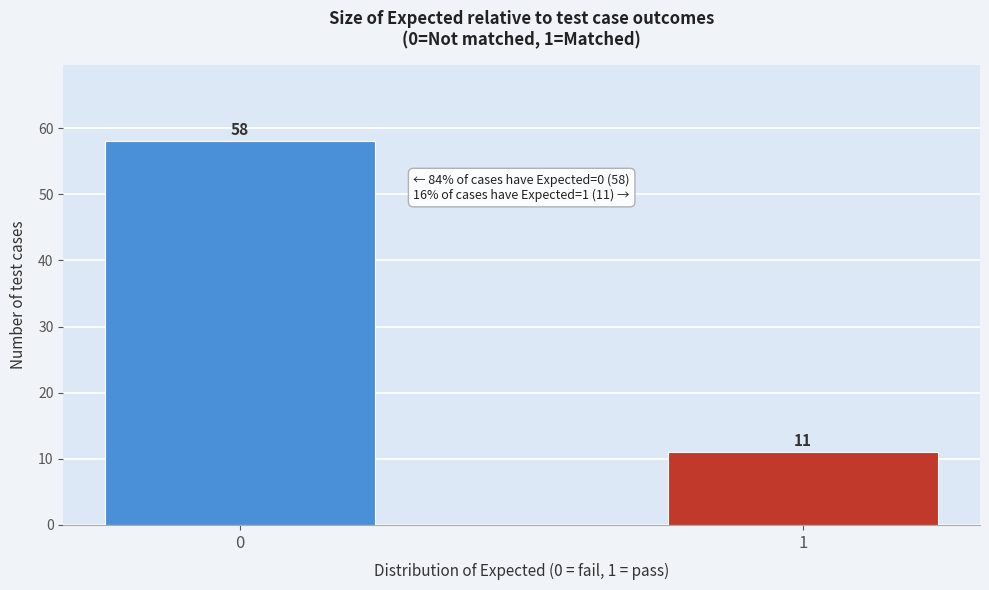

Reading left to right, list all the values displayed in this chart.

0=58	1=11